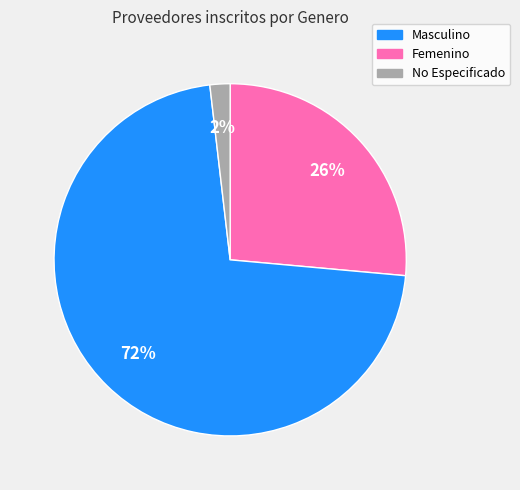

Does any single category account for the majority?

Yes